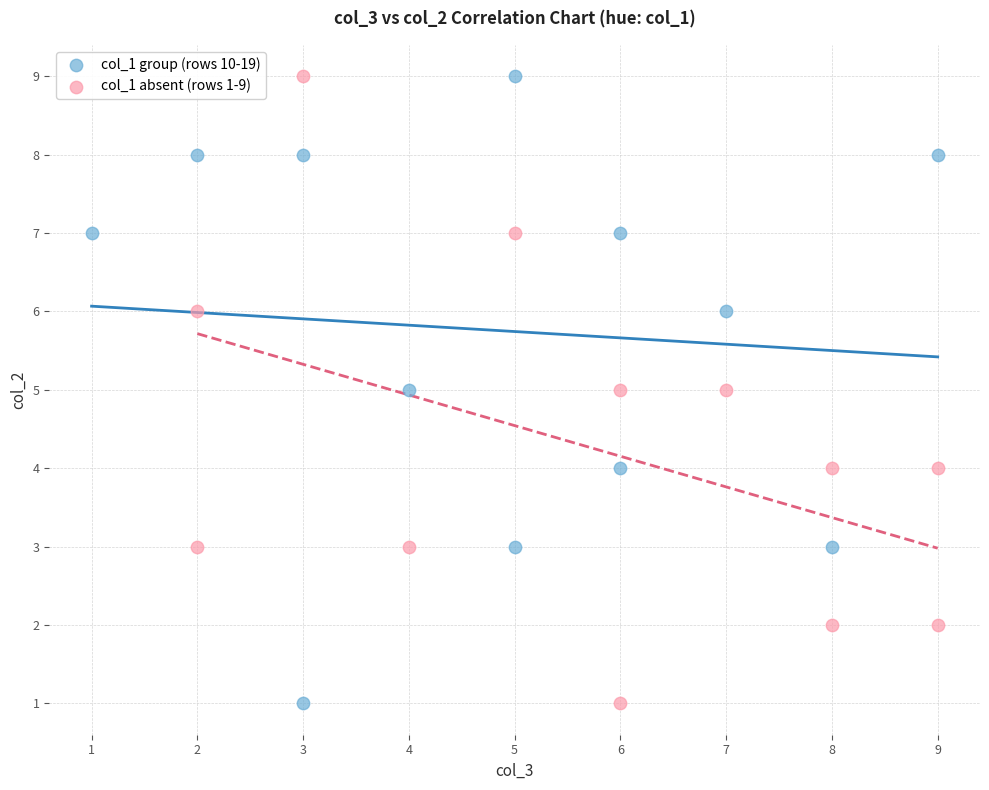

What are all the series names shown in the legend?

col_1 group (rows 10-19), col_1 absent (rows 1-9)